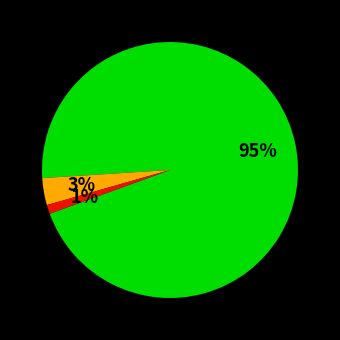

Does any single category account for the majority?

Yes